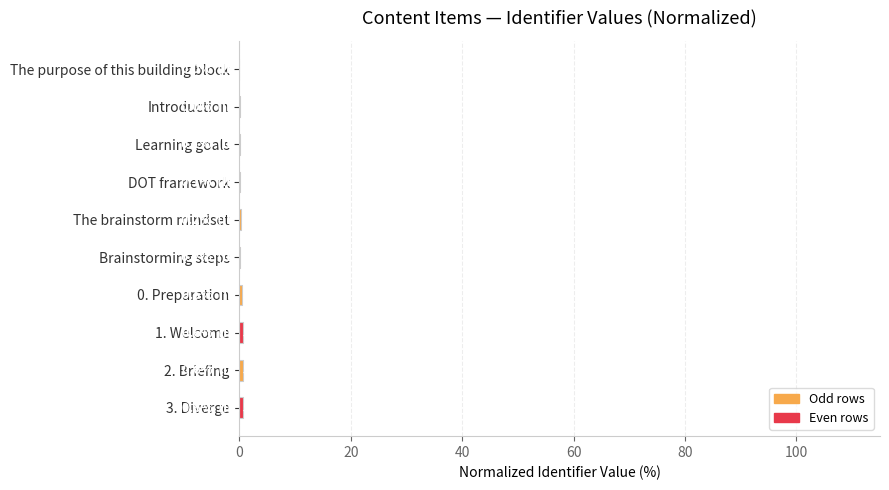

What is the sum of all values?

2.8